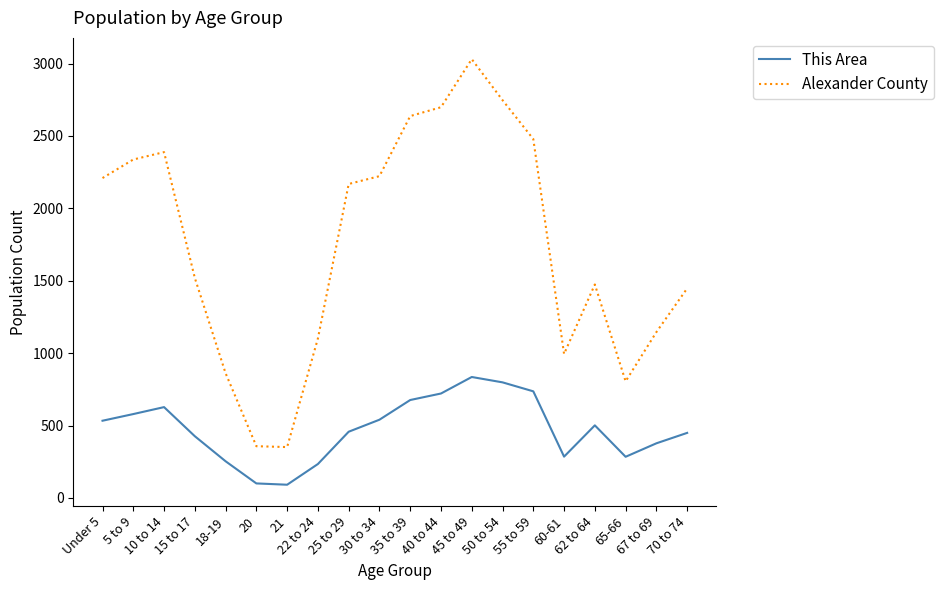

True or false: Alexander County and This Area intersect in this chart.

False